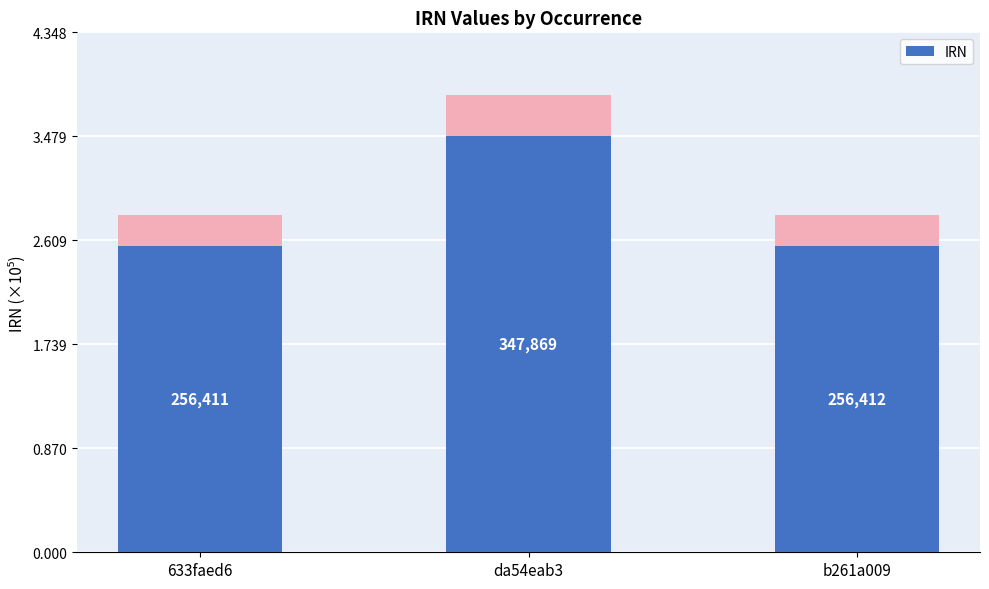

Is it true that the value at da54eab3 is 3.5?

True